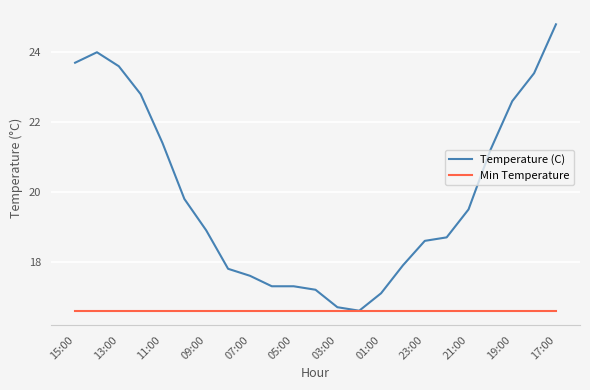

Which series has the largest total across all categories?

Temperature (C)